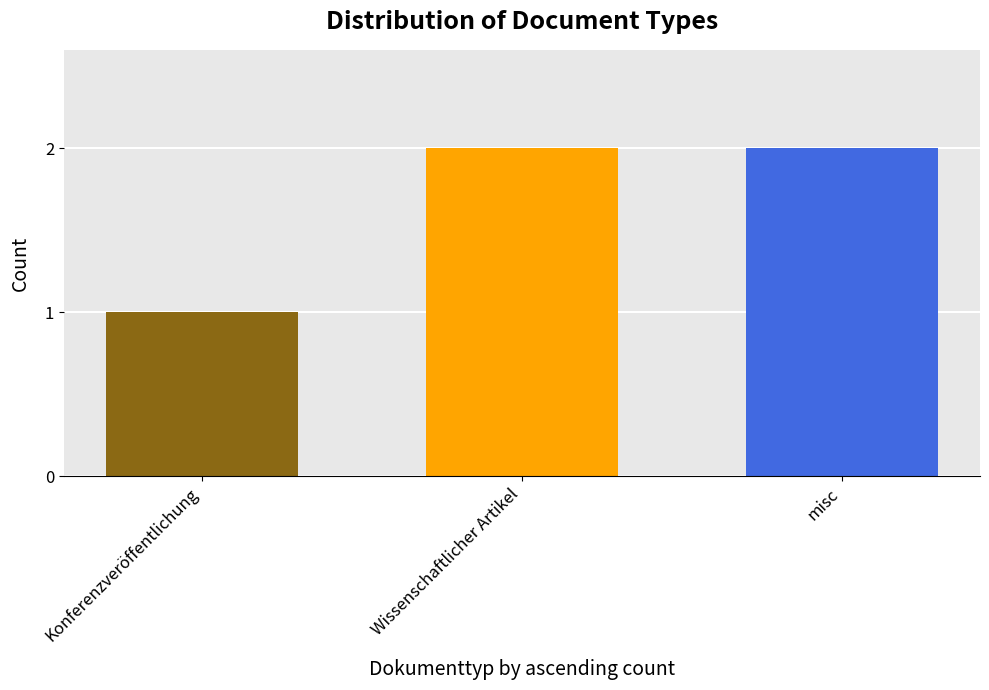

What is the approximate value at Wissenschaftlicher Artikel?

2